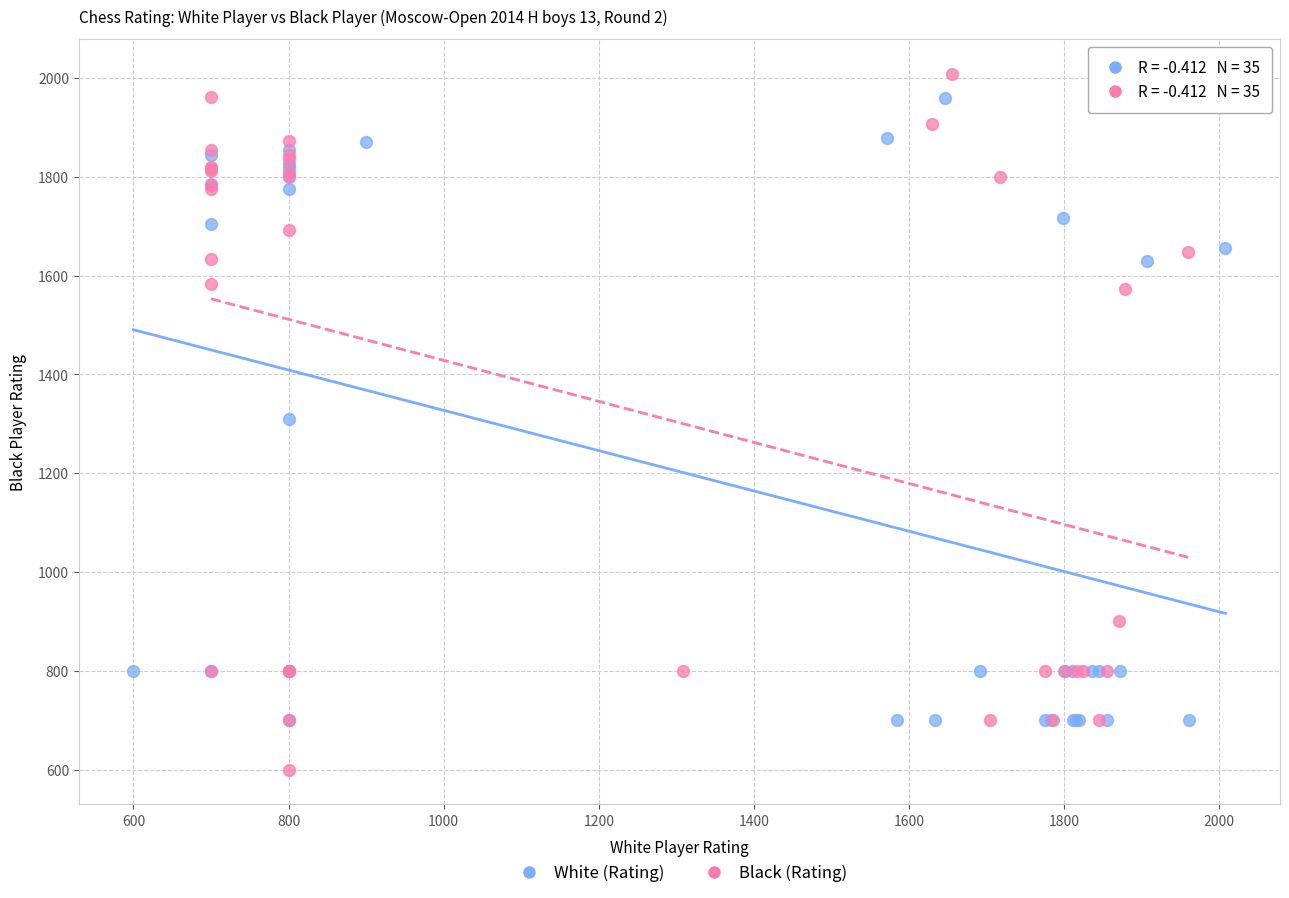

What are all the series names shown in the legend?

White (Rating), Black (Rating)